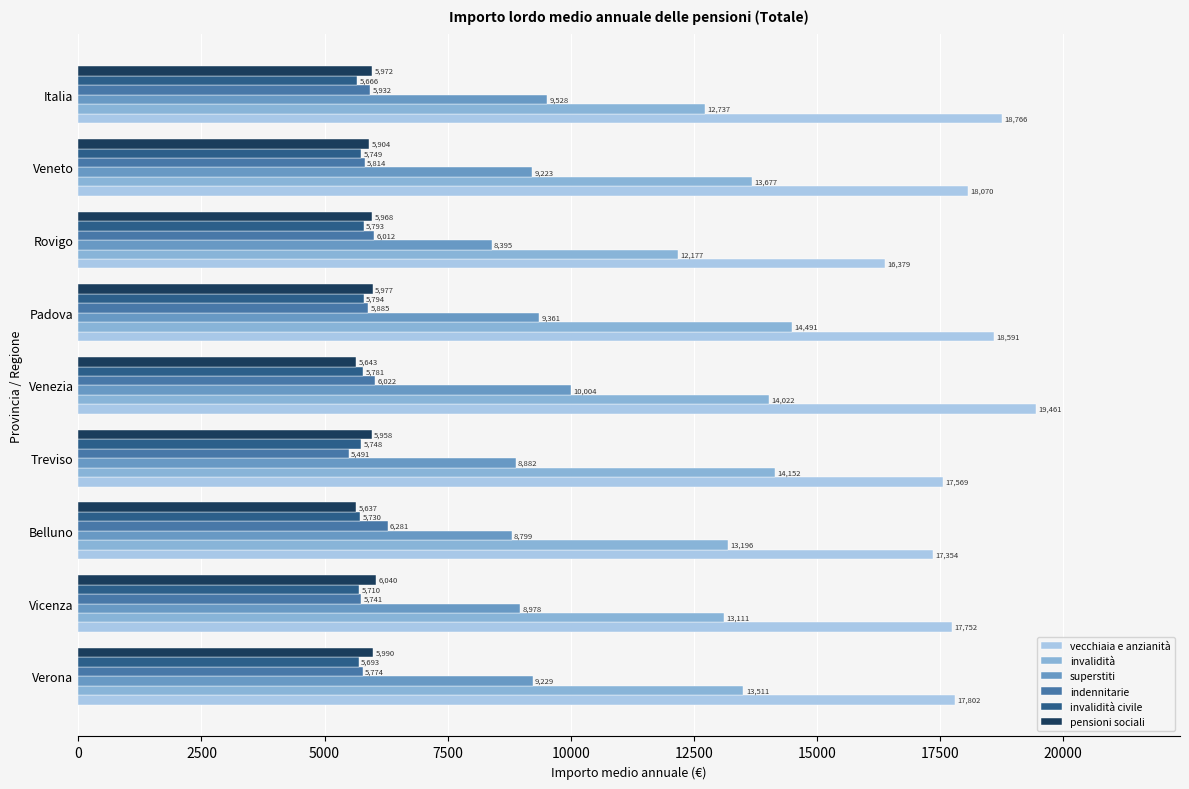

The value of vecchiaia e anzianità at Verona is 8139.5. True or false?

False